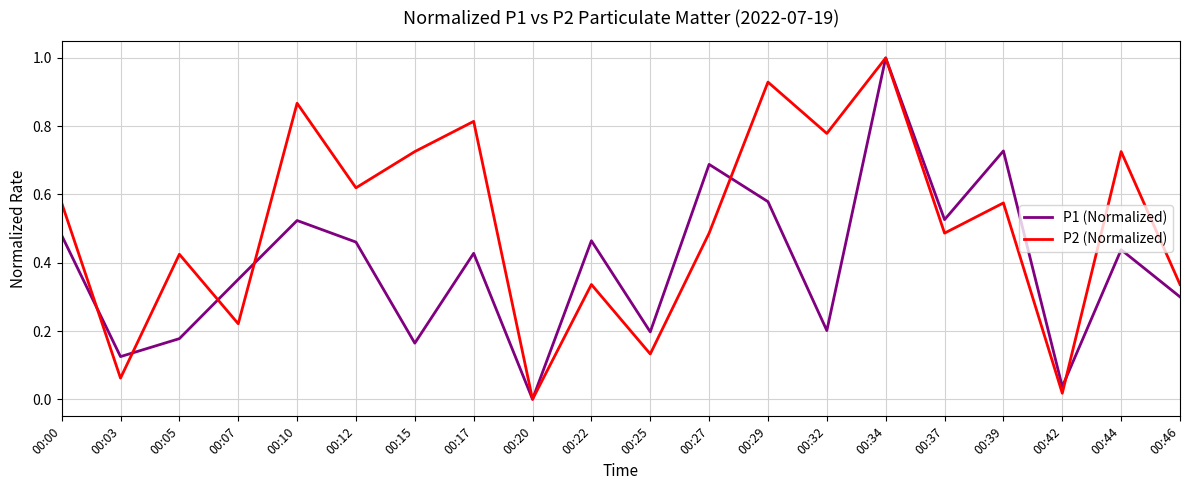

Where do P2 (Normalized) and P1 (Normalized) first cross each other?

00:00 and 00:03